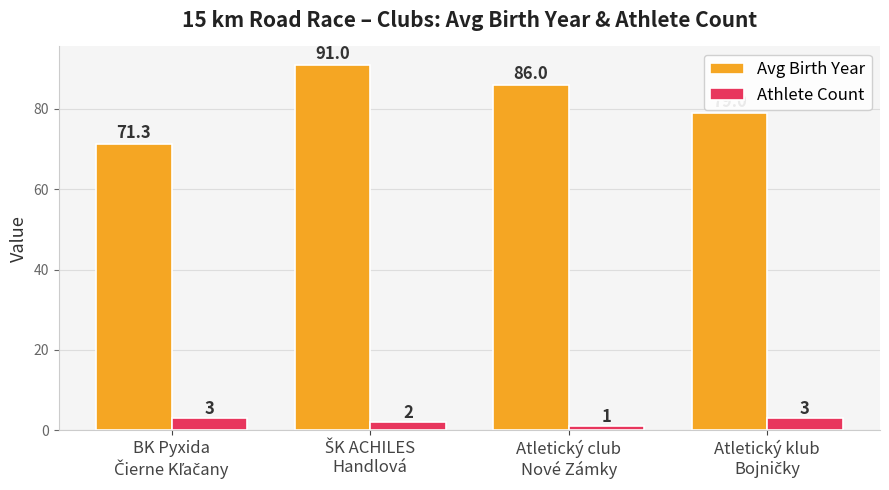

What is the lowest value of the Avg Birth Year series?

71.3